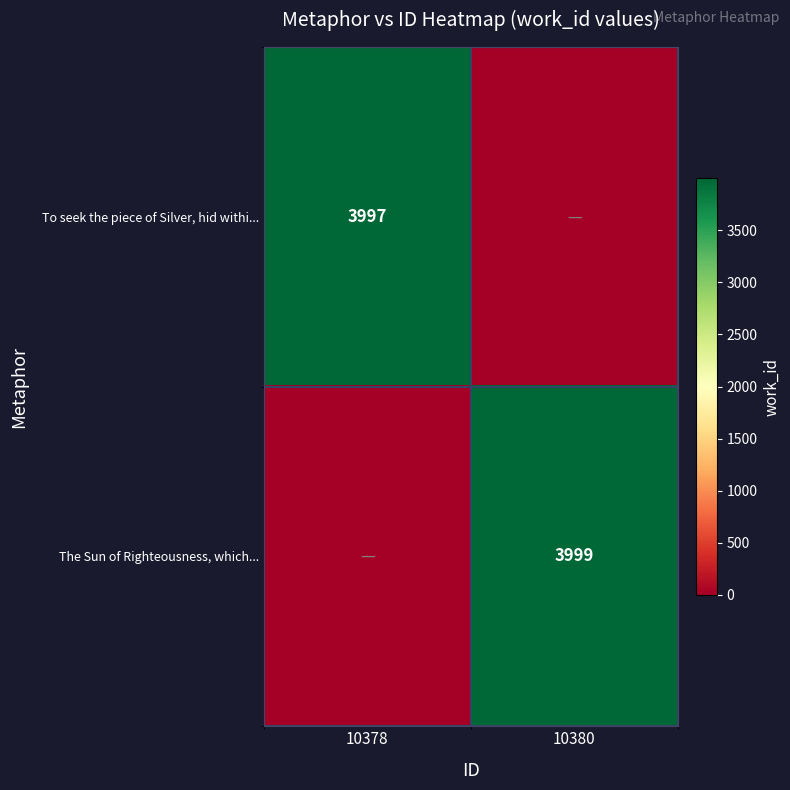

The value of The Sun of Righteousness, which... at 10380 is 5256. True or false?

False